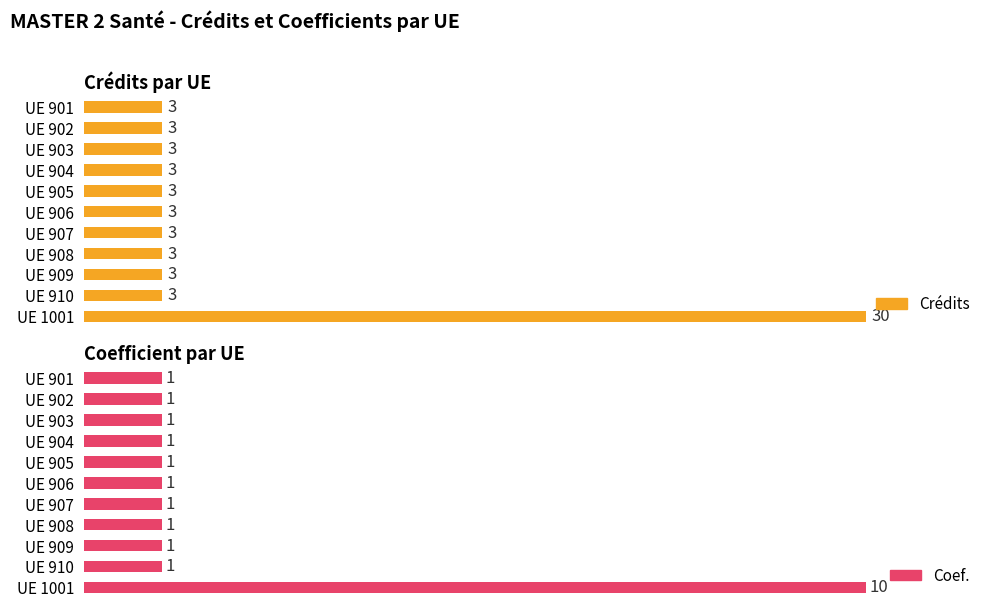

Rank the series at UE 902 from lowest to highest value.

Coef., Crédits